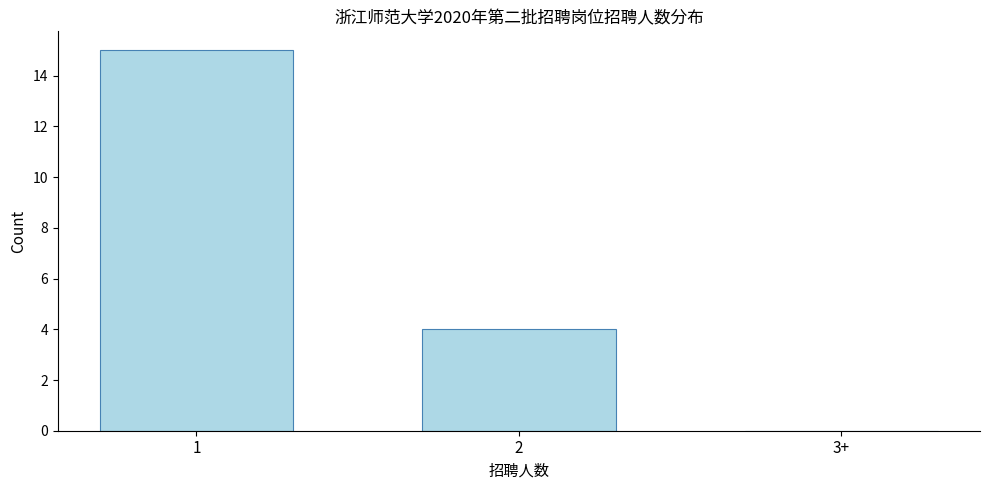

Reading right to left, transcribe all the data shown in this chart.

3+=0	2=4	1=15